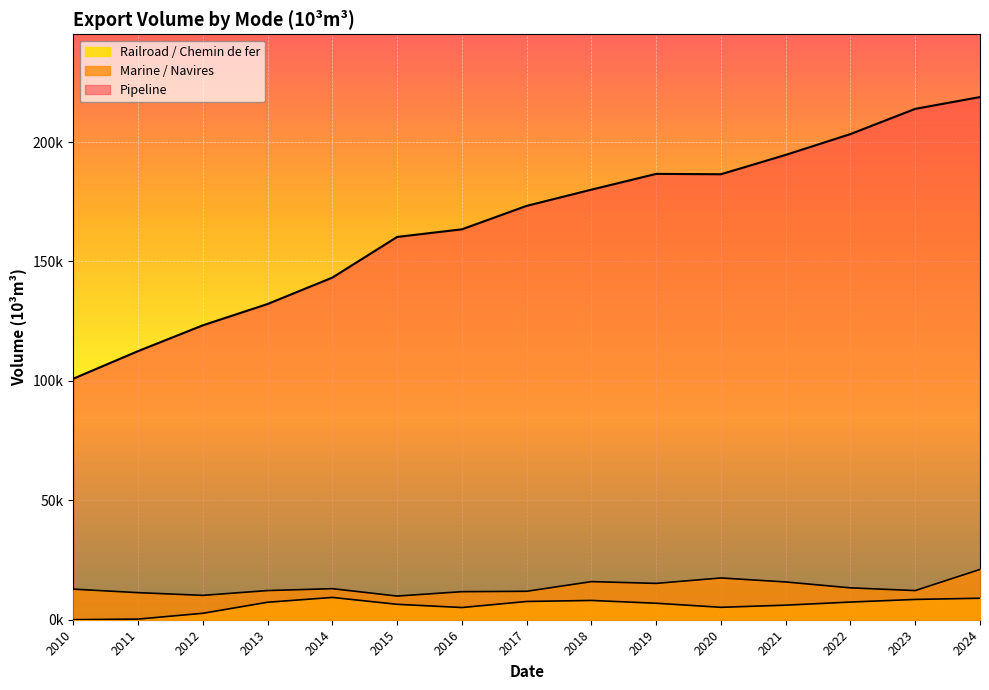

Is the value of Pipeline at 2014 greater than the value of Marine / Navires at 2018?

Yes